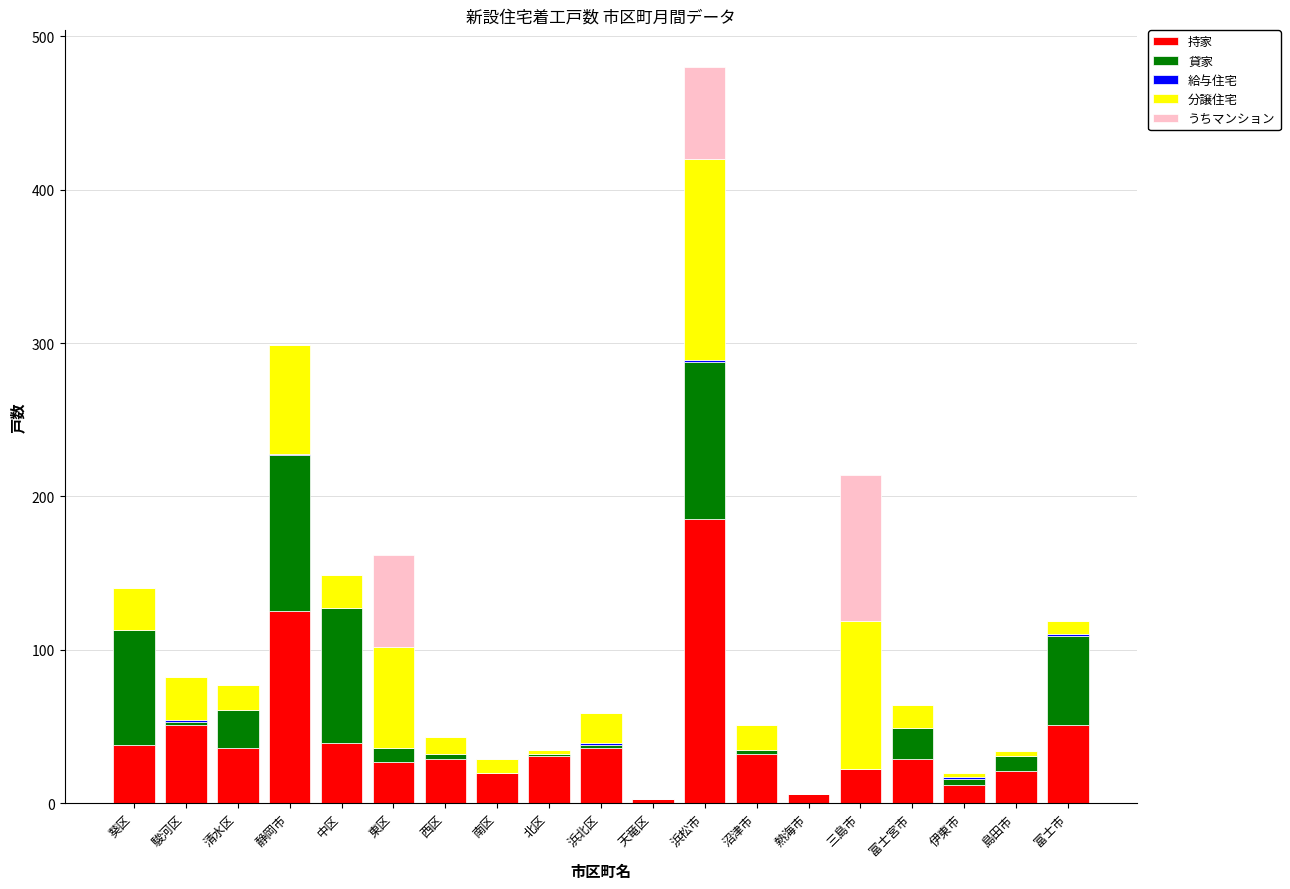

How many distinct data groups are displayed?

5